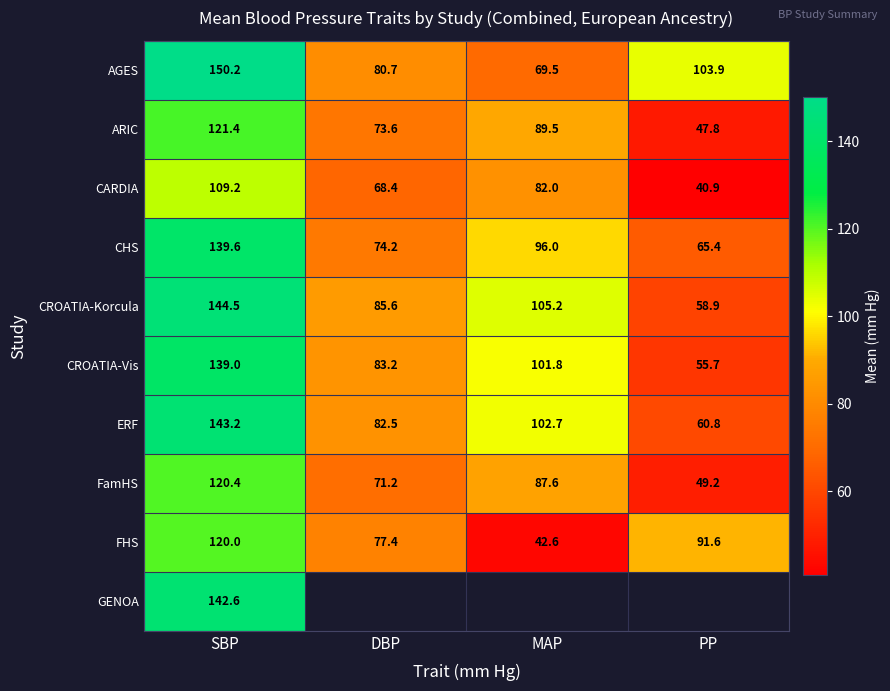

At how many categories does at least one series exceed 85?

4